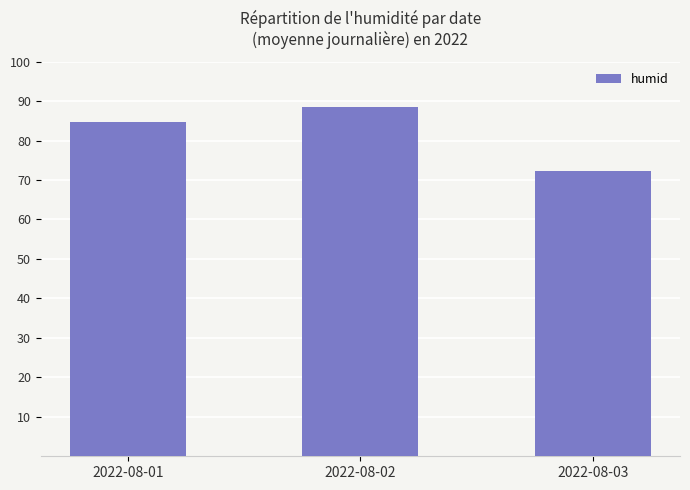

Approximately how many times larger is the value at 2022-08-02 compared to 2022-08-03?

1.2